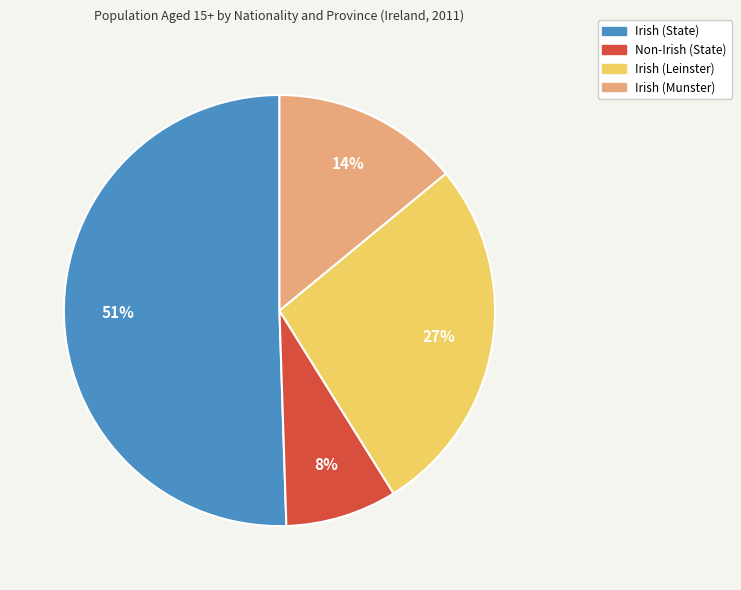

Is there a majority slice in this chart?

Yes